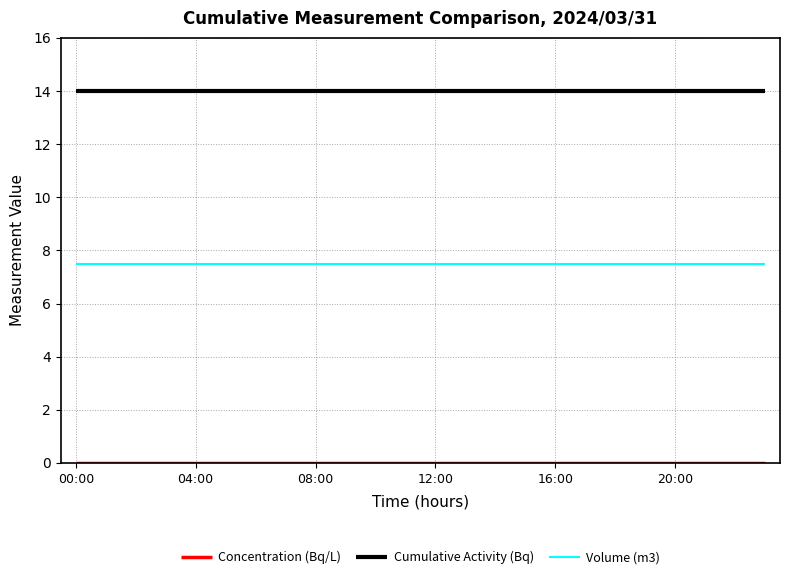

What is the lowest value of the Cumulative Activity (Bq) series?

14.0